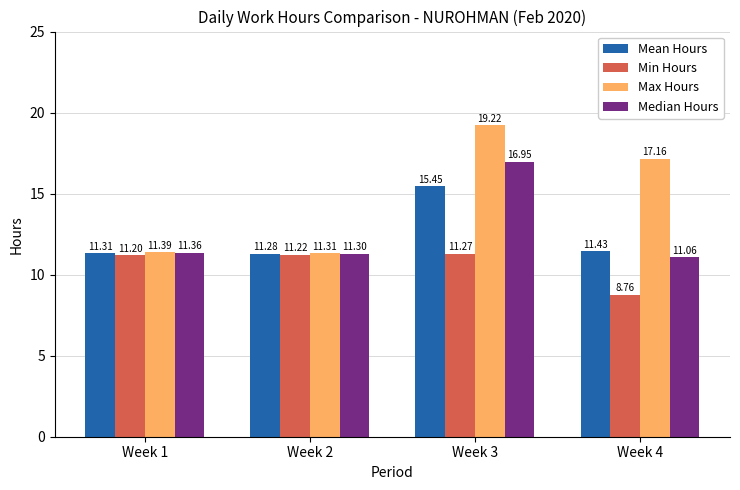

Which label corresponds to the largest value in the chart?

Week 3